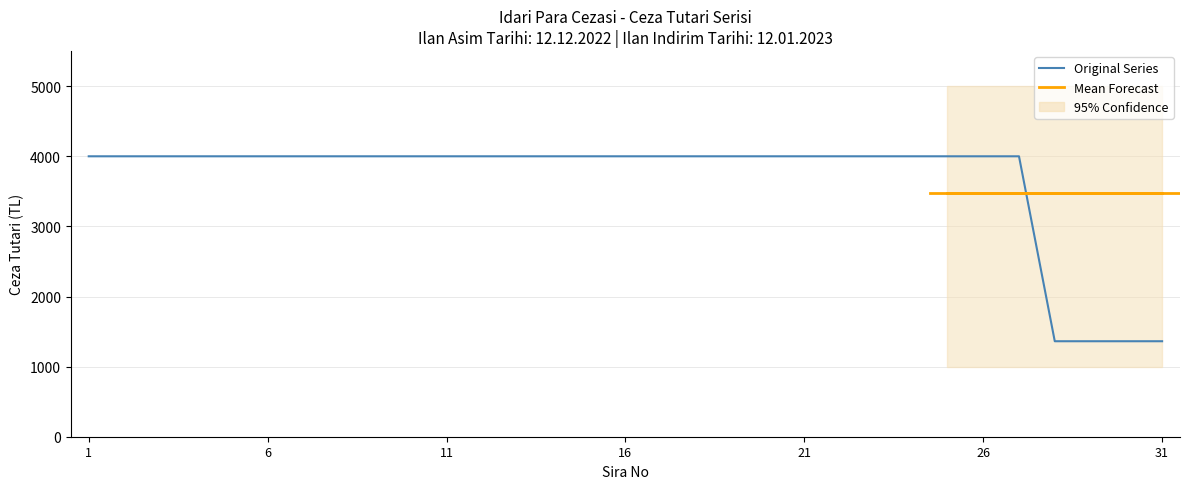

What is the maximum value shown in the chart?

4000